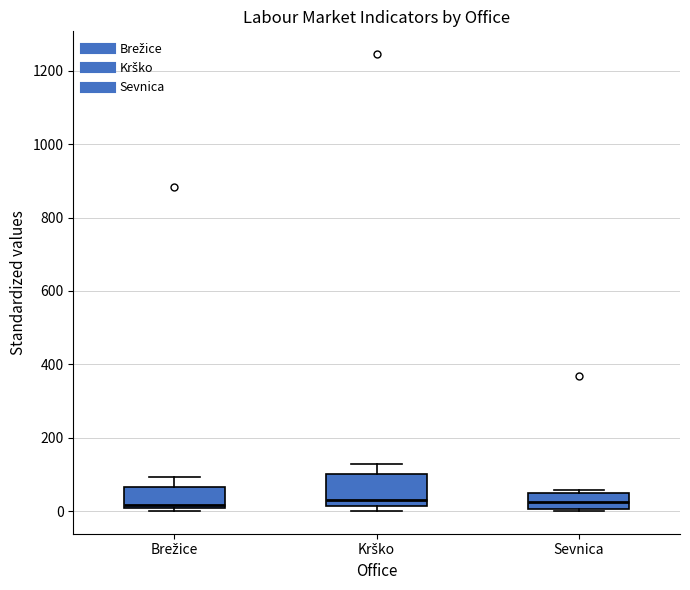

Reading left to right, read every box against the y-axis: the position of its median line, the range the box covers, and the ends of its whiskers. The values are not printed on the chart, so give them approximately, as read against the axis.

Brežice: median 20 (just above the box's lower edge), box 20 to 60, whiskers 0 to 100
Krško: median 40, box 20 to 100, whiskers 0 to 120
Sevnica: median 20, box 0 to 40, whiskers 0 to 60